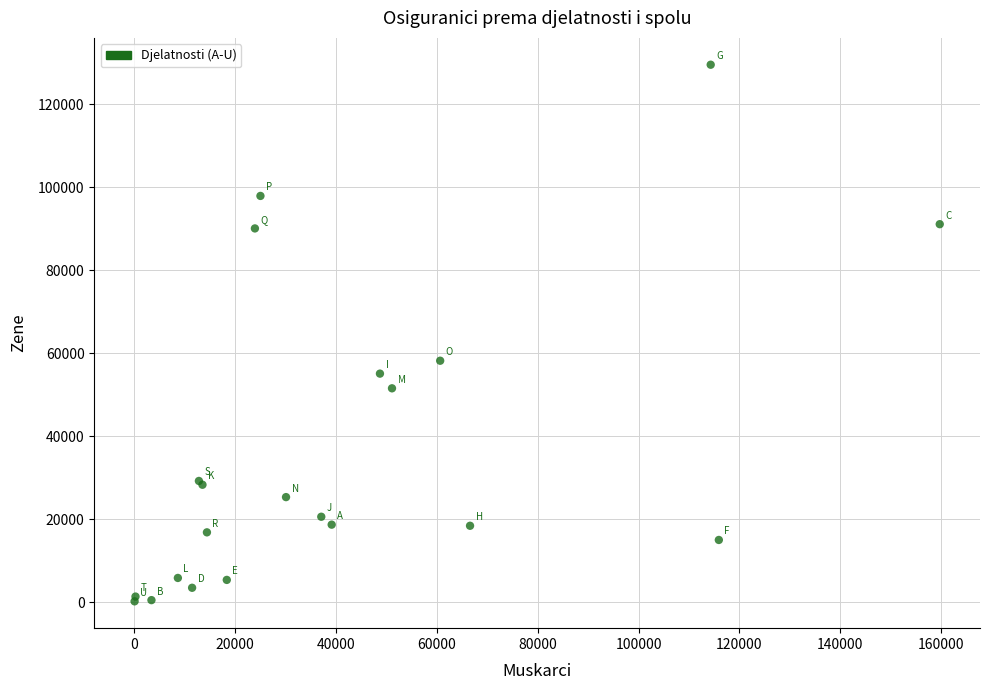

What Y value in the scatter plot is closest to 64880?

58206